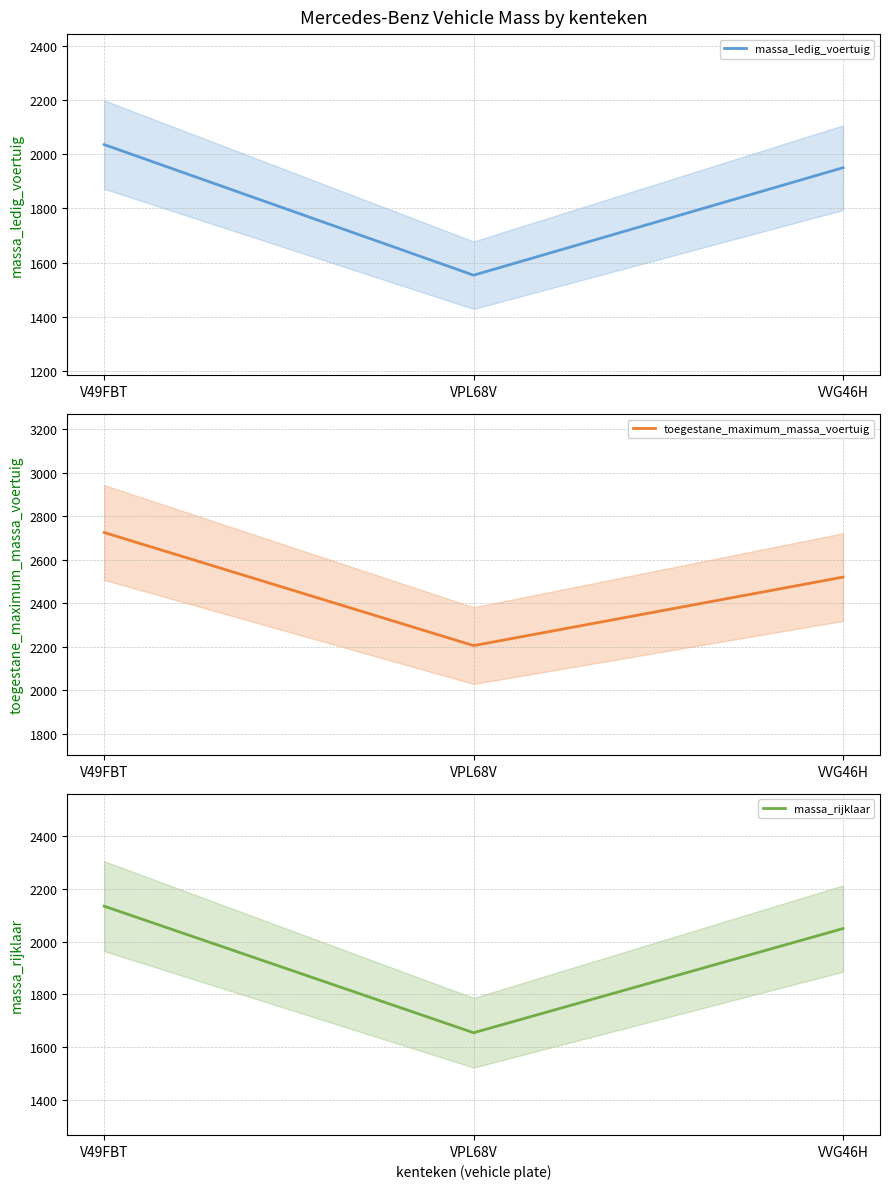

The value of toegestane_maximum_massa_voertuig at V49FBT is 2725. True or false?

True